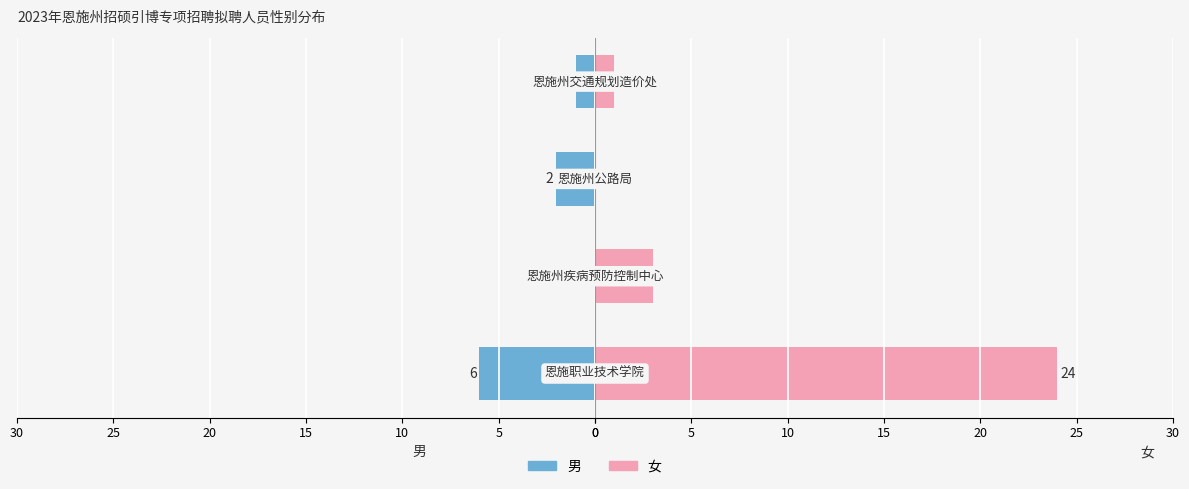

Rank the series by their average value, from lowest to highest.

男, 女